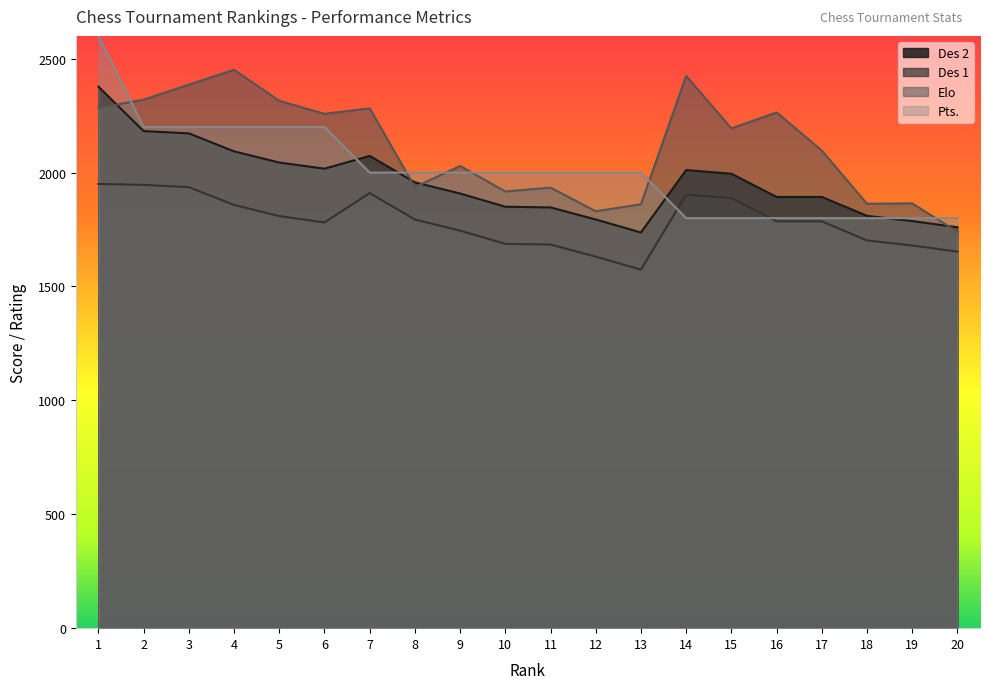

What are all the series names shown in the legend?

Des 2, Des 1, Elo, Pts.